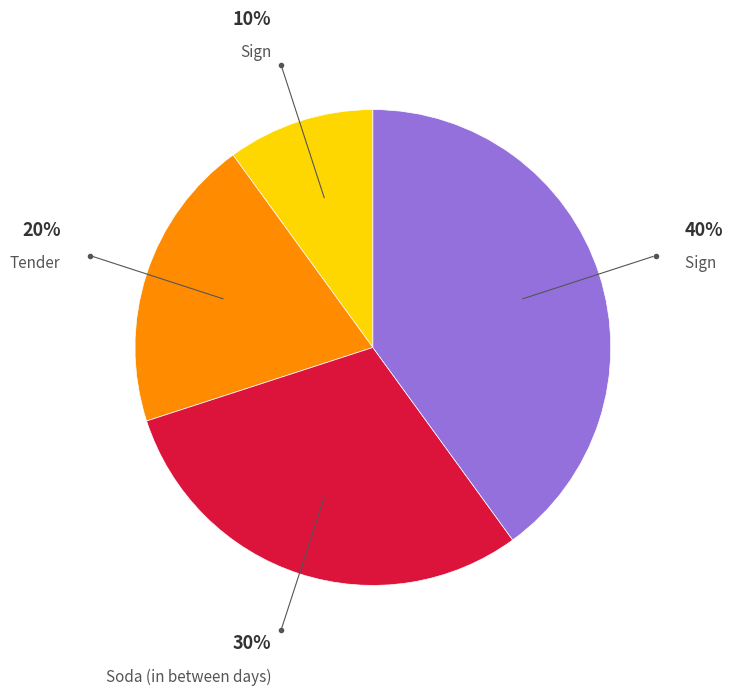

To the nearest percent, what is the difference between the largest and smallest slice percentages?

30%